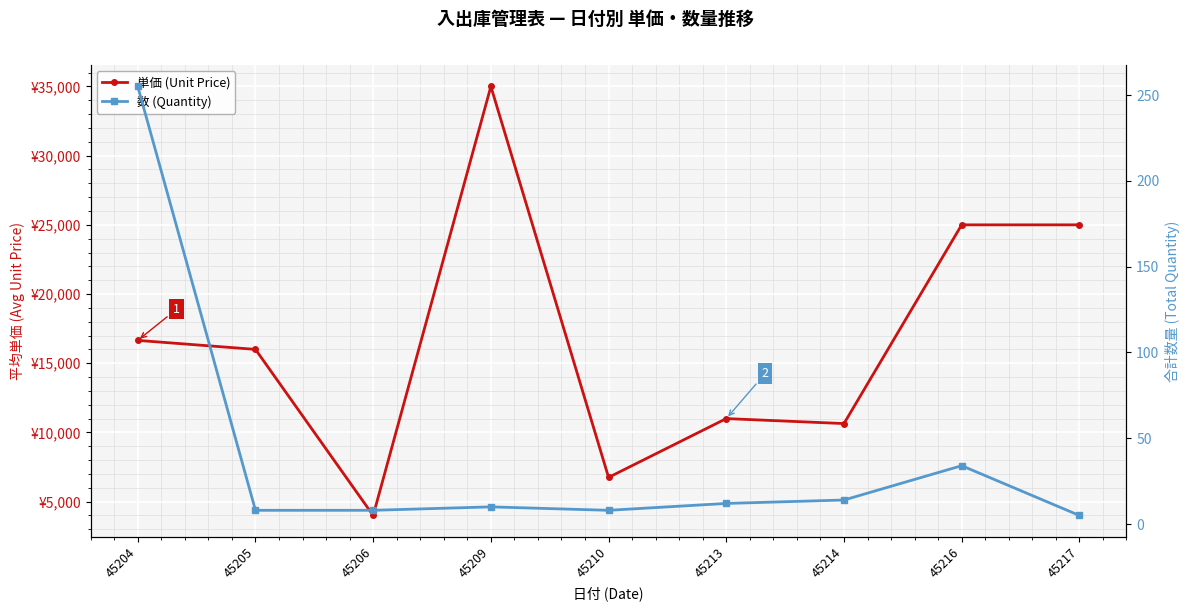

Which has a higher value, 45206 or 45205?

45205